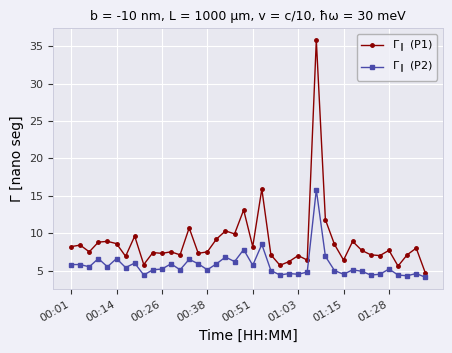

What is the minimum value shown in the chart?

4.1